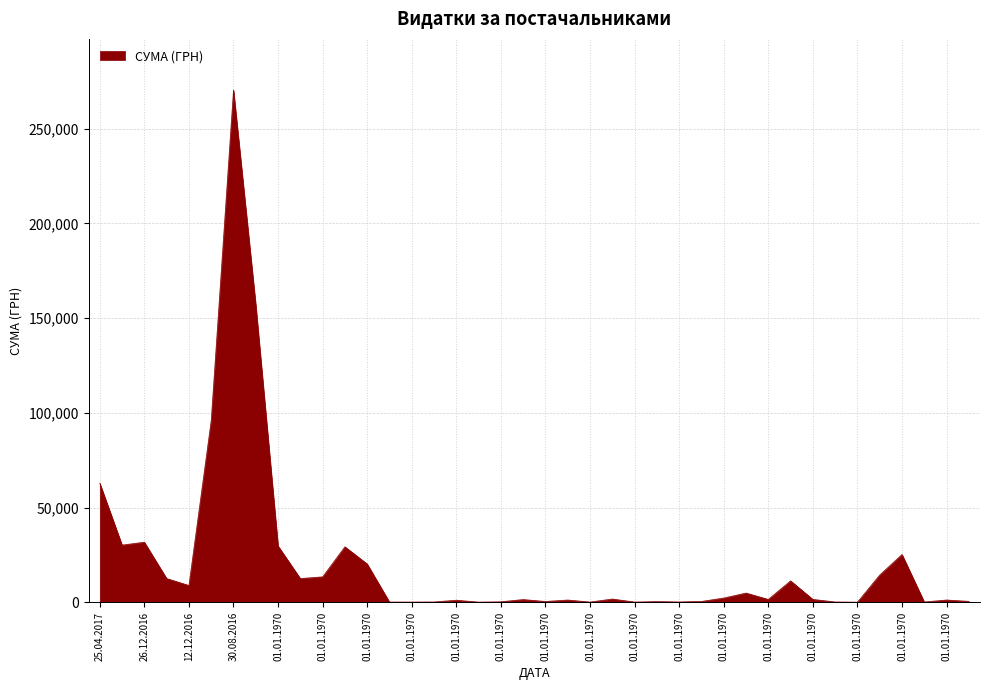

What is the difference between the maximum and minimum values?

270195.5